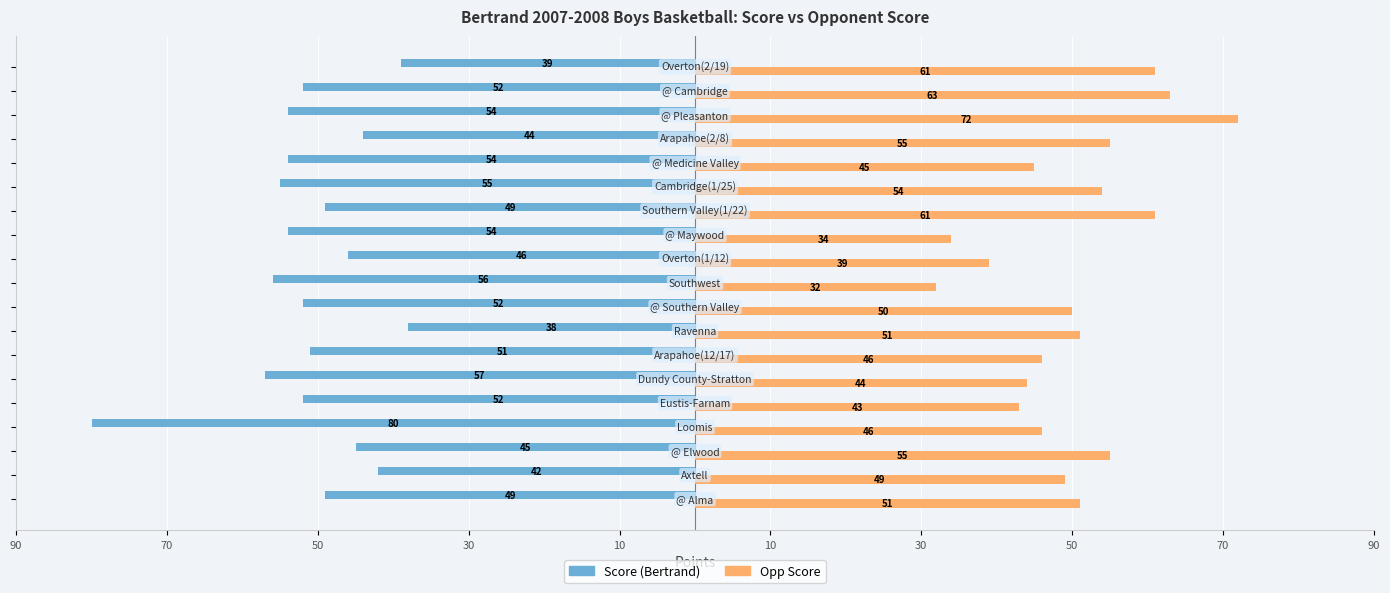

List the series in order of their peak value, highest first.

Score, Opp Score